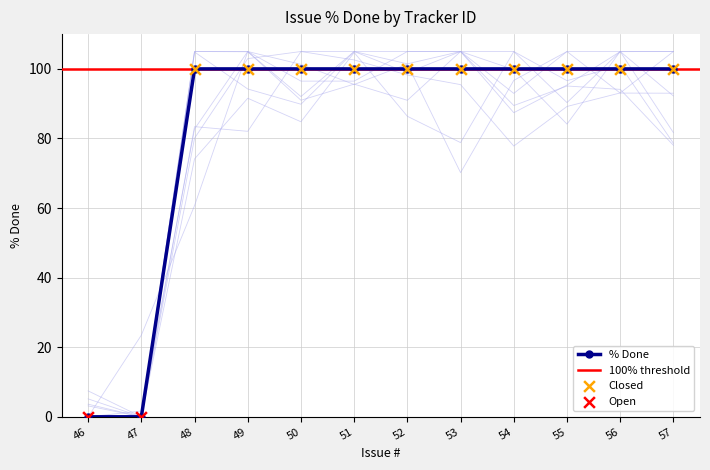

Which has a higher value, 47 or 53?

53